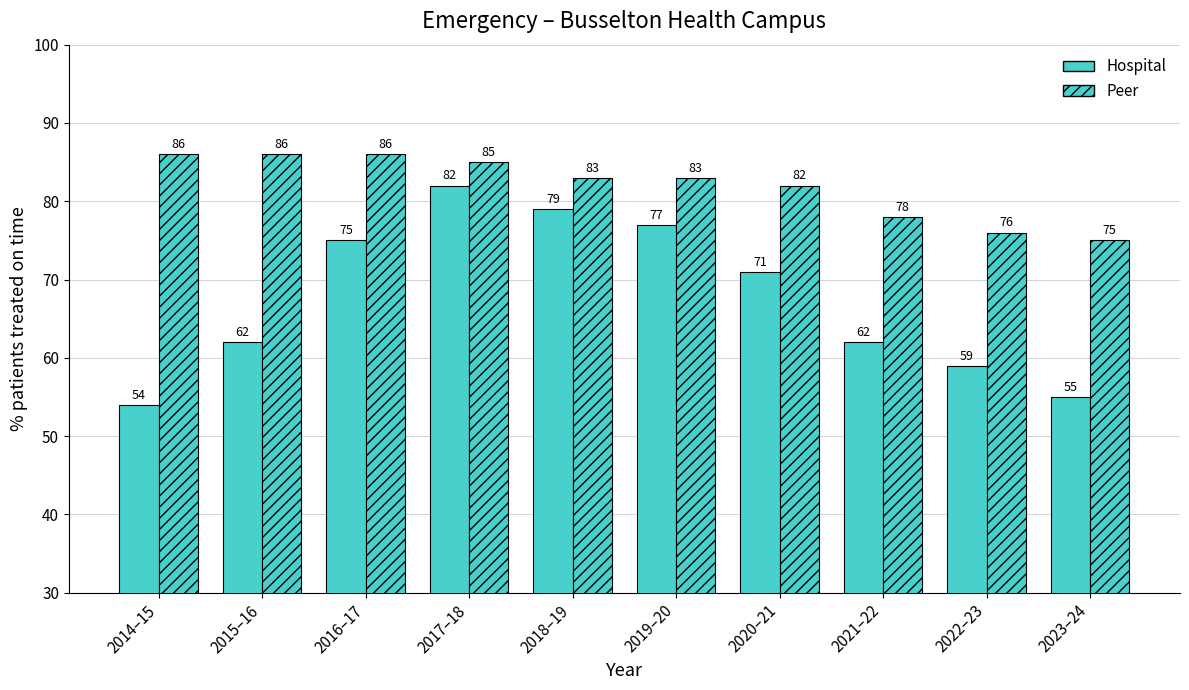

Does the chart contain any negative values?

No